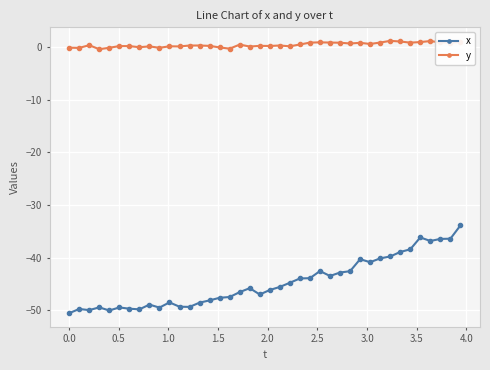

Which series has the widest spread of values?

x